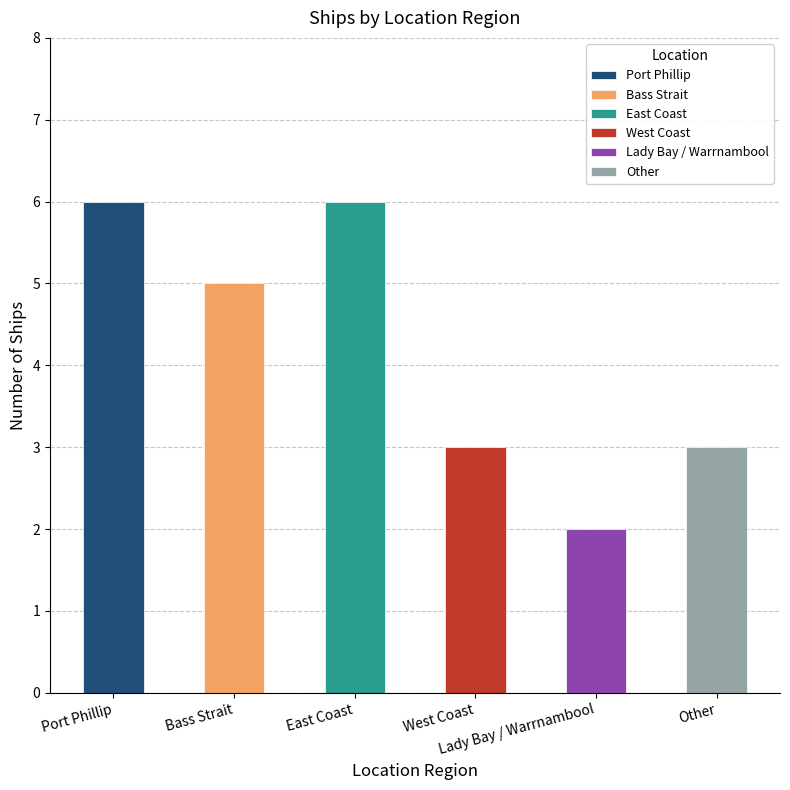

What position from the right is West Coast?

3